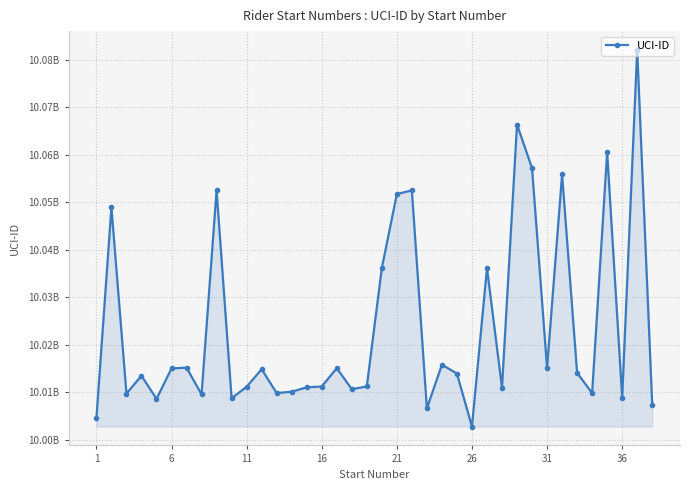

What is the greatest value displayed?

10082050664